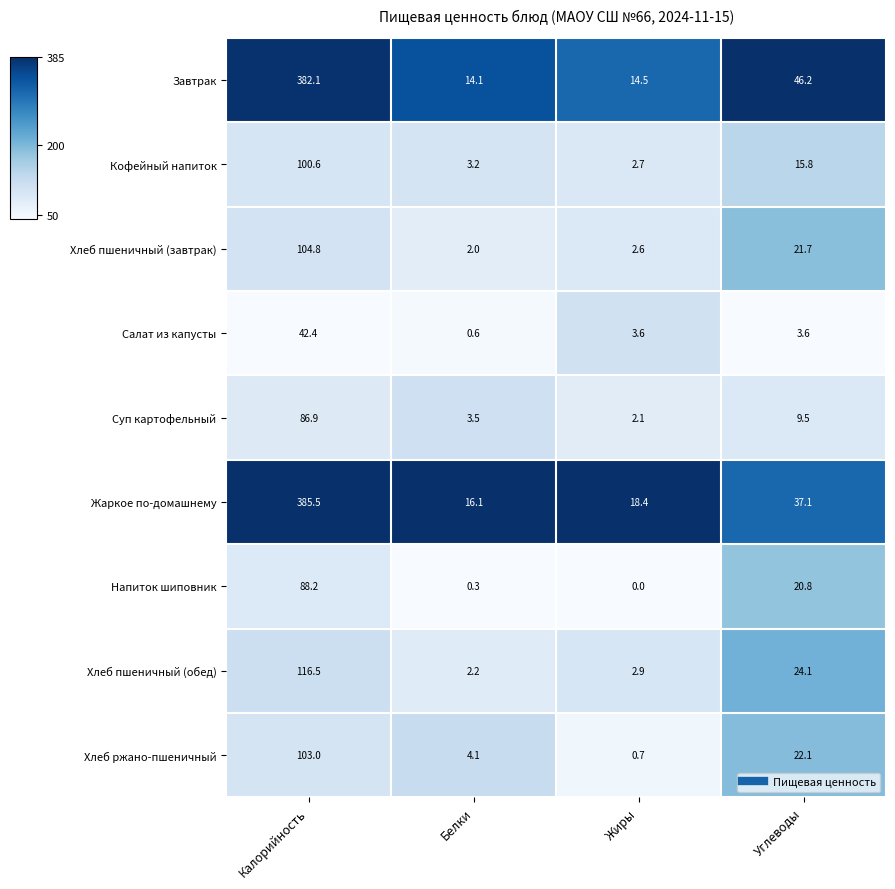

Rank the series at Калорийность from highest to lowest value.

Жаркое по-домашнему, Завтрак, Хлеб пшеничный (обед), Хлеб пшеничный (завтрак), Хлеб ржано-пшеничный, Кофейный напиток, Напиток шиповник, Суп картофельный, Салат из капусты